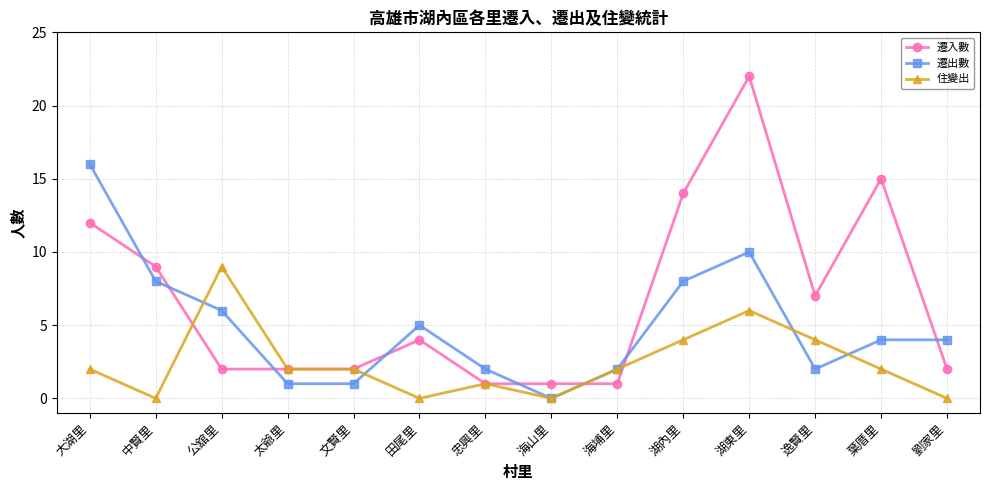

What is the label of the 3rd point from the right?

逸賢里